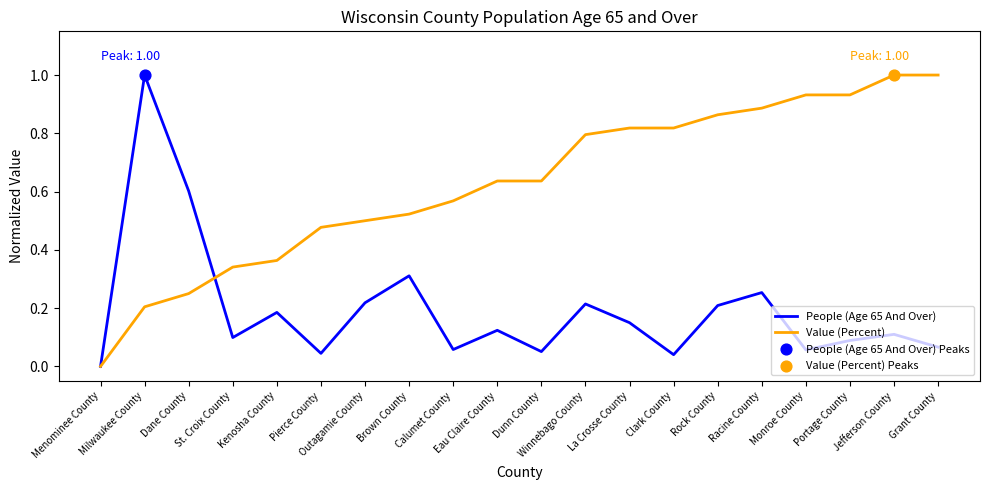

What is the greatest value displayed?

1.0